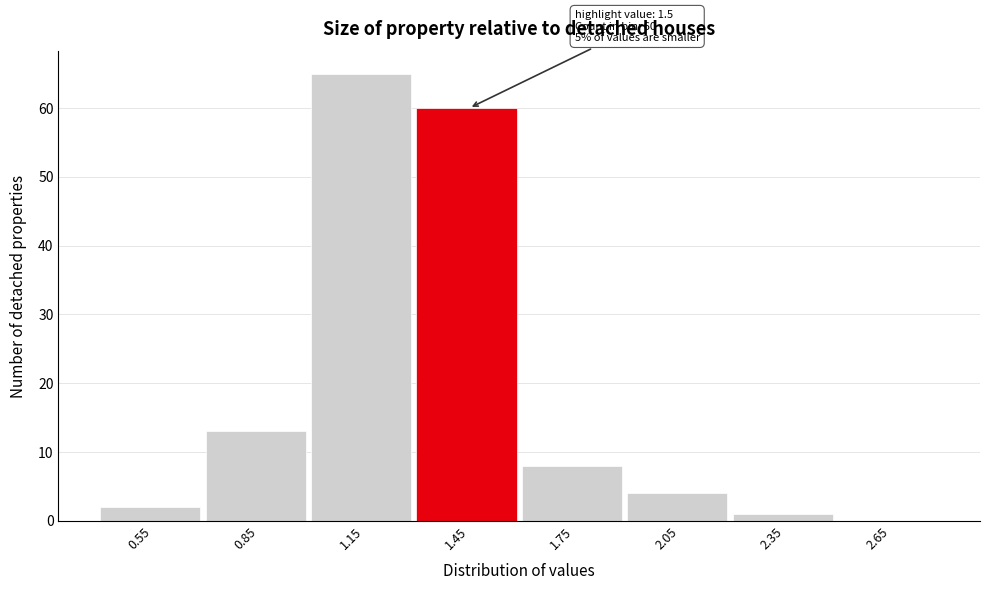

Reading left to right, transcribe all the data shown in this chart.

0.55=2	0.85=13	1.15=65	1.45=60	1.75=8	2.05=4	2.35=1	2.65=0